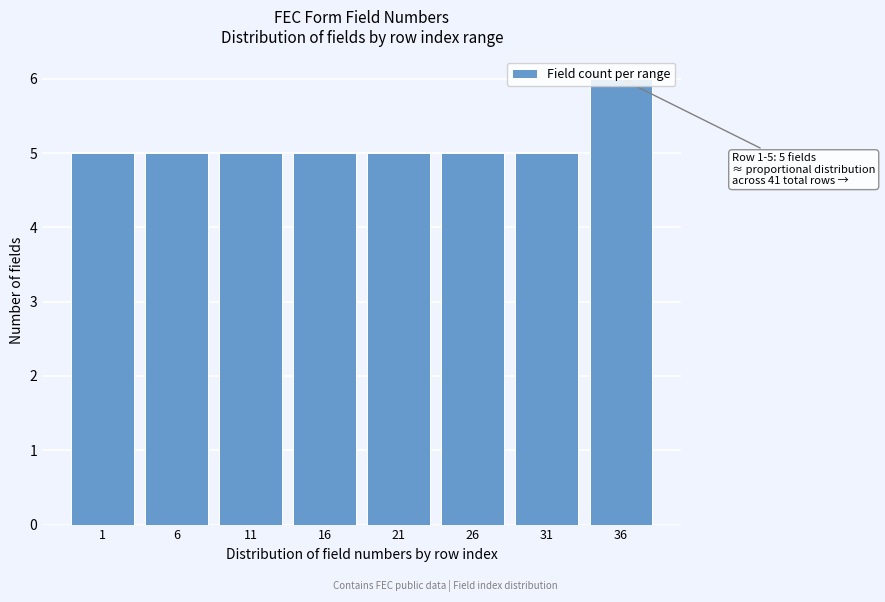

What is the change in value from 31 to 36?

+1